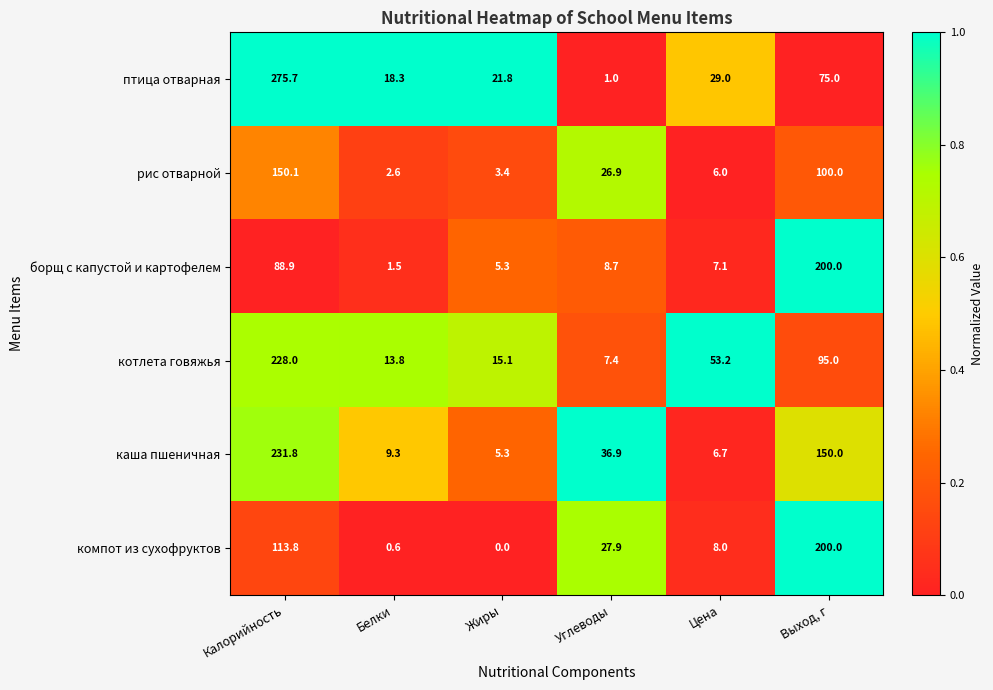

Which category has the lowest value across all series?

Жиры